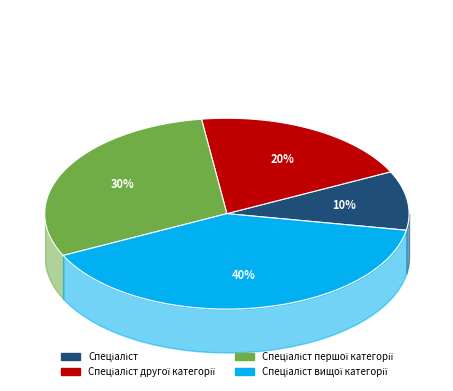

To the nearest percent, what is the combined percentage of Спеціаліст вищої категорії and Спеціаліст?

50%